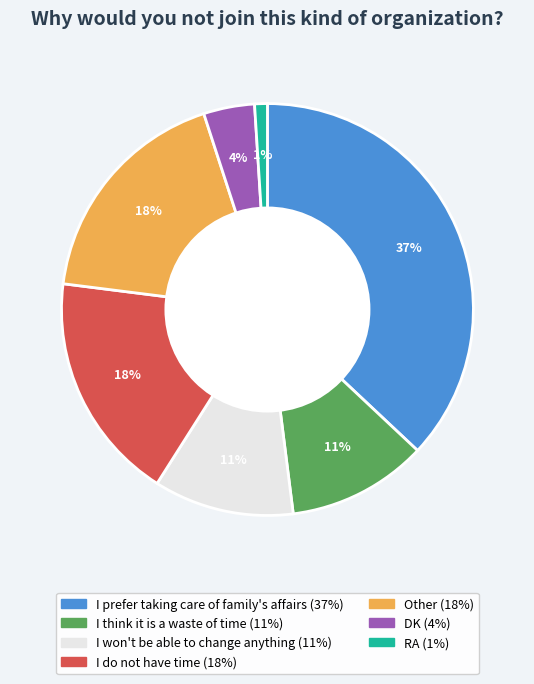

To the nearest percent, what is the difference between the DK and I do not have time slice percentages?

14%